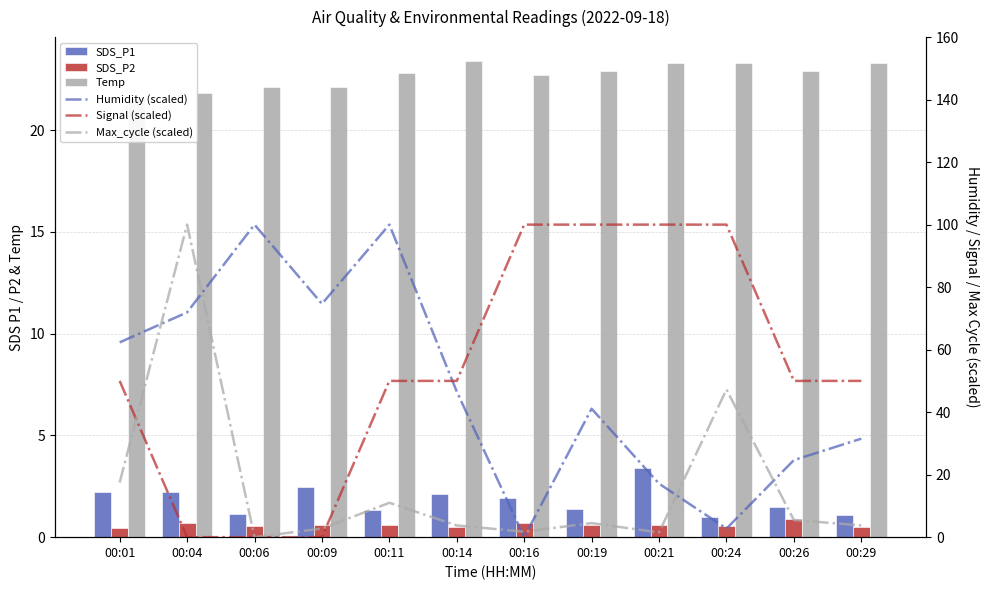

Reading left to right, transcribe all the data shown in this chart.

SDS_P1: 00:01=2.2	00:04=2.2	00:06=1.1	00:09=2.5	00:11=1.3	00:14=2.1	00:16=1.9	00:19=1.4	00:21=3.4	00:24=1.0	00:26=1.5	00:29=1.1
SDS_P2: 00:01=0.4	00:04=0.7	00:06=0.6	00:09=0.6	00:11=0.6	00:14=0.5	00:16=0.7	00:19=0.6	00:21=0.6	00:24=0.6	00:26=0.9	00:29=0.5
Temp: 00:01=21.6	00:04=21.8	00:06=22.1	00:09=22.1	00:11=22.8	00:14=23.4	00:16=22.7	00:19=22.9	00:21=23.3	00:24=23.3	00:26=22.9	00:29=23.3
Humidity (scaled): 00:01=62.3	00:04=71.9	00:06=100.0	00:09=74.7	00:11=100.0	00:14=46.6	00:16=0.0	00:19=41.1	00:21=17.1	00:24=2.7	00:26=24.7	00:29=31.5
Signal (scaled): 00:01=50.0	00:04=0.0	00:06=0.0	00:09=0.0	00:11=50.0	00:14=50.0	00:16=100.0	00:19=100.0	00:21=100.0	00:24=100.0	00:26=50.0	00:29=50.0
Max_cycle (scaled): 00:01=17.5	00:04=100.0	00:06=0.0	00:09=2.8	00:11=11.0	00:14=3.8	00:16=1.8	00:19=4.5	00:21=1.5	00:24=47.2	00:26=5.5	00:29=3.8